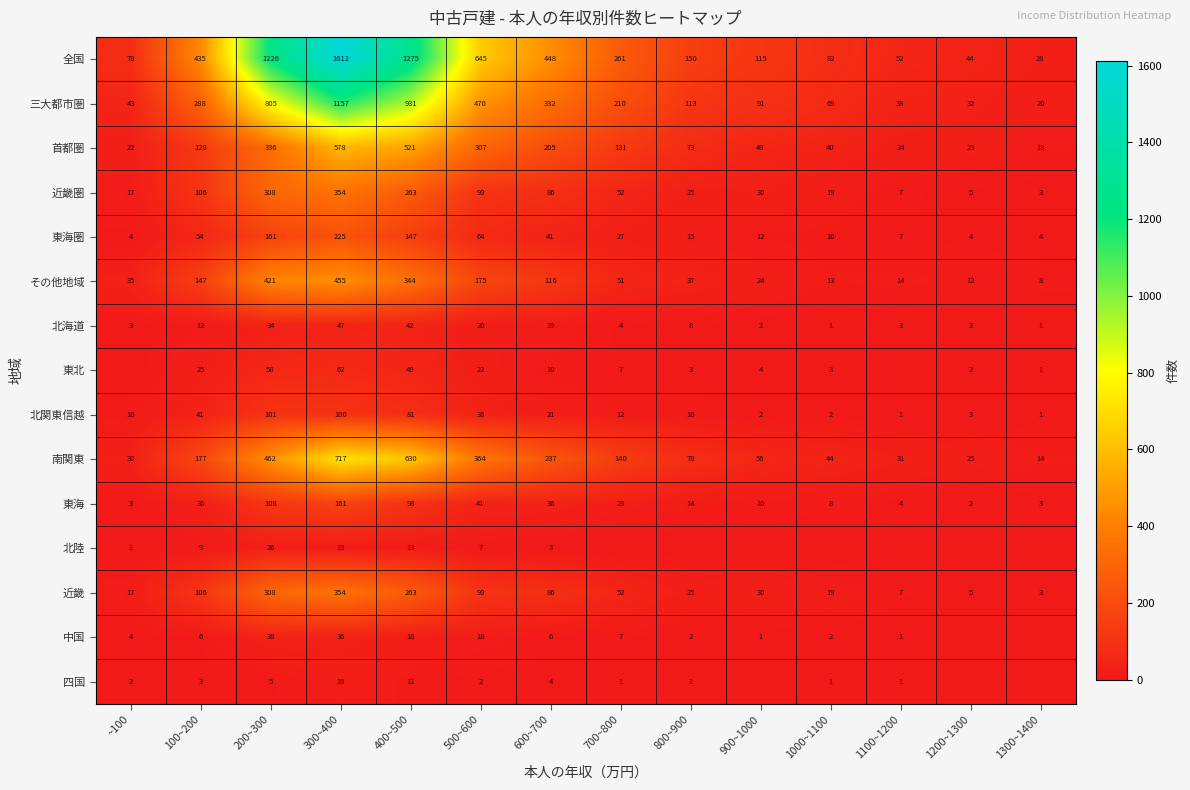

Is the value of その他地域 at 800~900 greater than the value of 北関東信越 at 200~300?

No